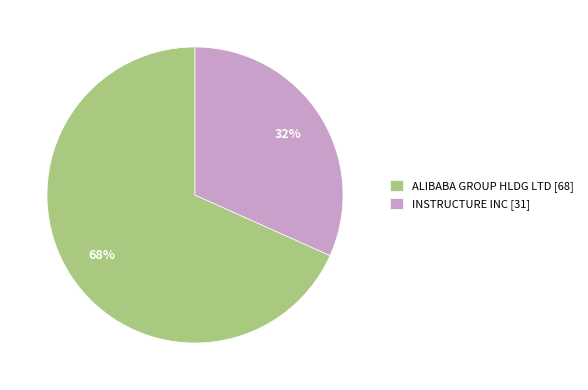

Do INSTRUCTURE INC [31] and ALIBABA GROUP HLDG LTD [68] together represent more than half of the pie?

Yes